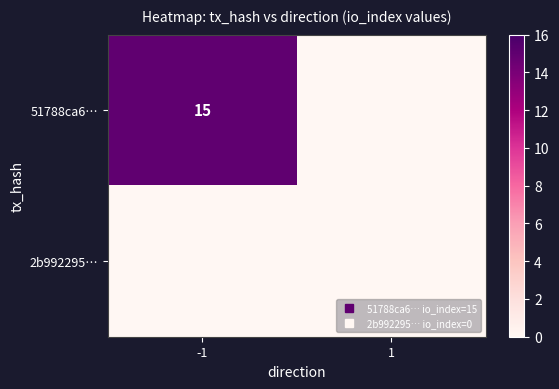

List the labels in order of 2b992295… value, smallest first.

-1, 1